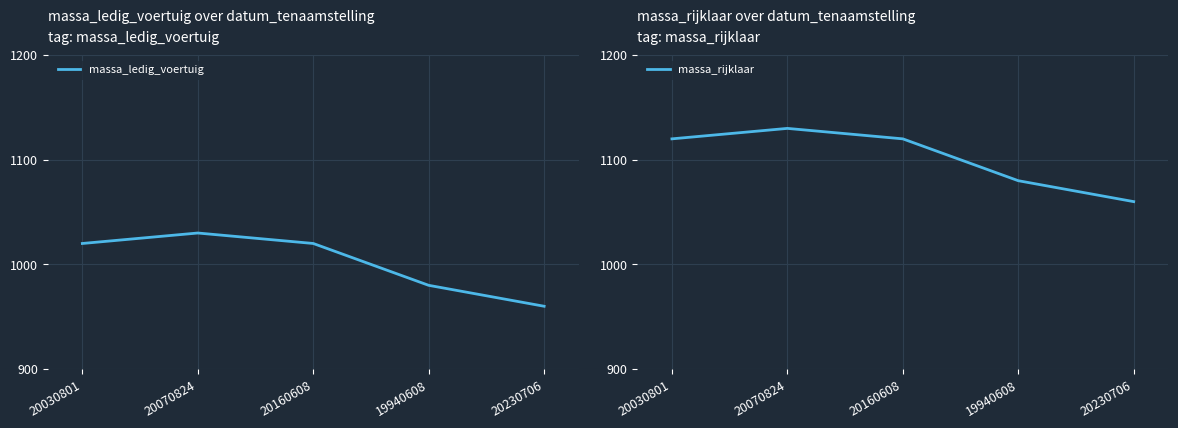

List the series in order of their peak value, lowest first.

massa_ledig_voertuig, massa_rijklaar